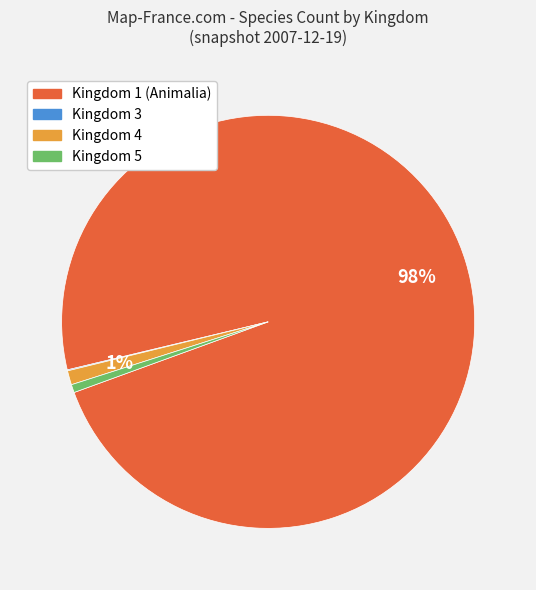

What is the largest slice in the pie chart?

Kingdom 1 (Animalia)